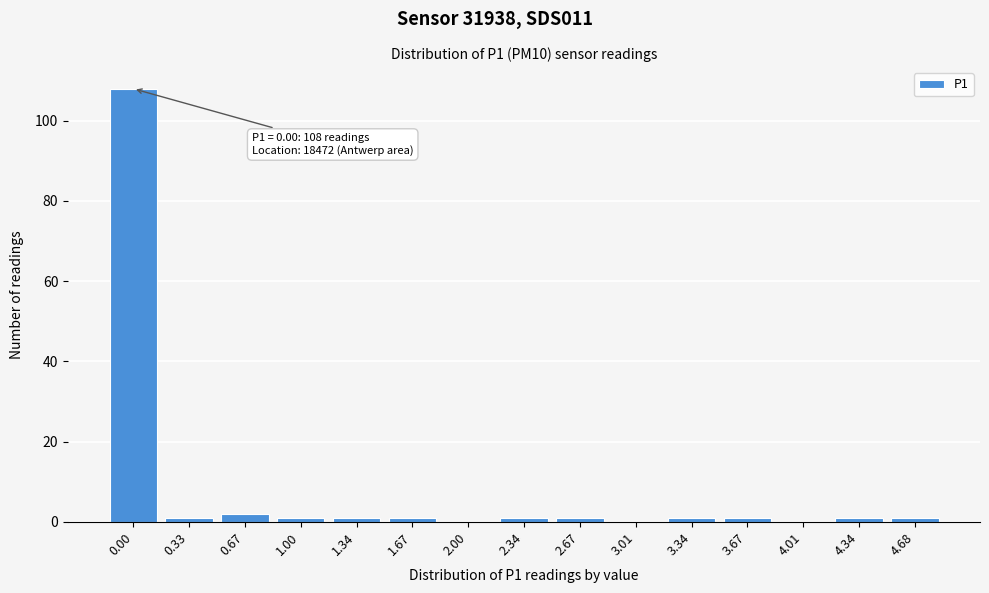

Reading left to right, list all the values displayed in this chart.

0.00=108	0.33=1	0.67=2	1.00=1	1.34=1	1.67=1	2.00=0	2.34=1	2.67=1	3.01=0	3.34=1	3.67=1	4.01=0	4.34=1	4.68=1